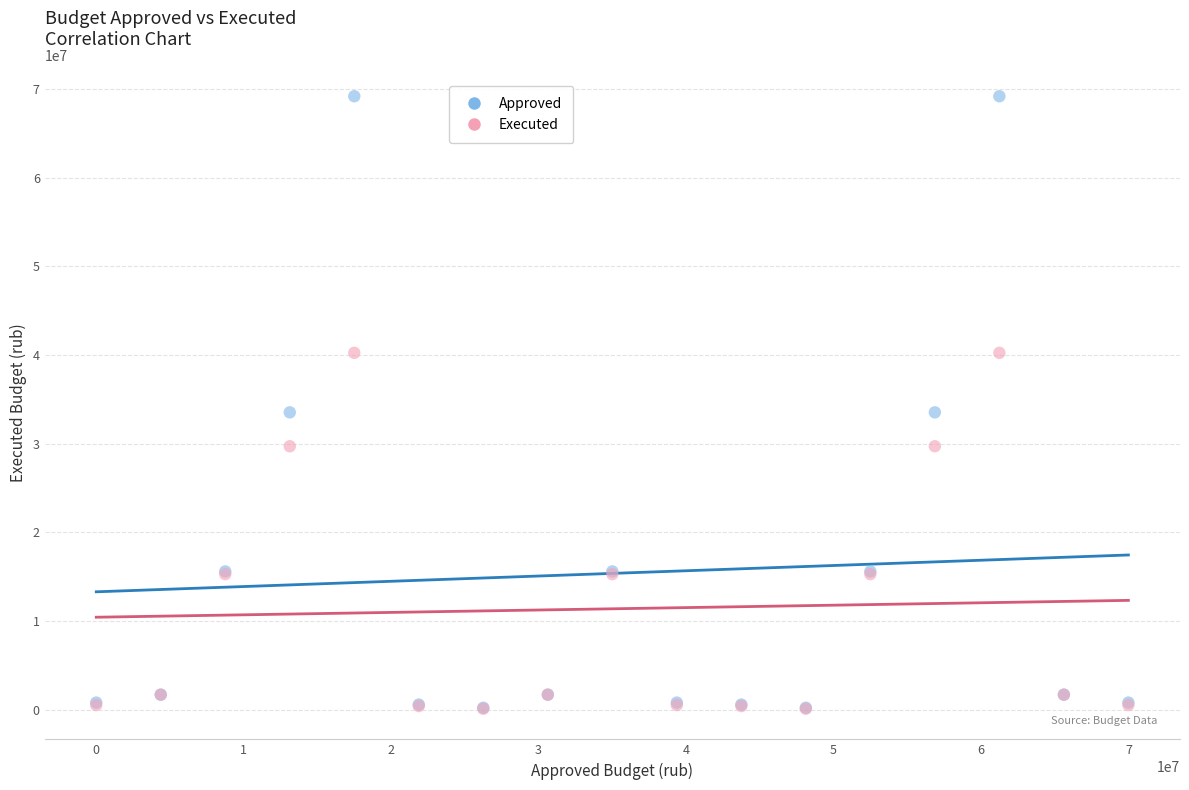

What are all the series names shown in the legend?

Approved, Executed